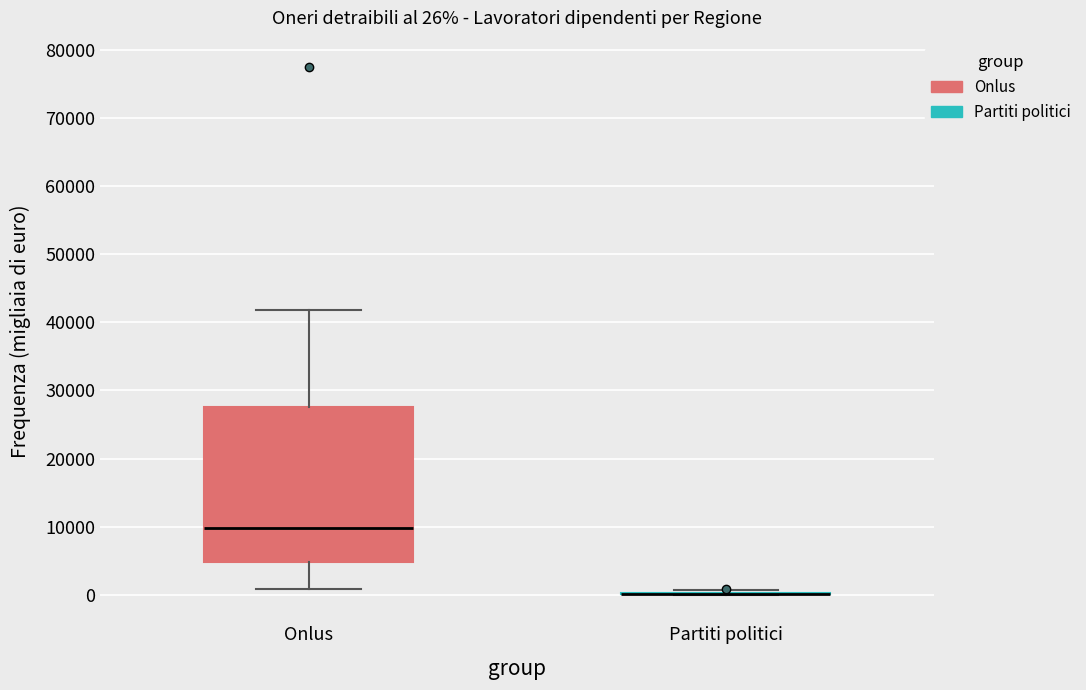

Which box is the tallest, from its lower edge to its upper edge?

Onlus